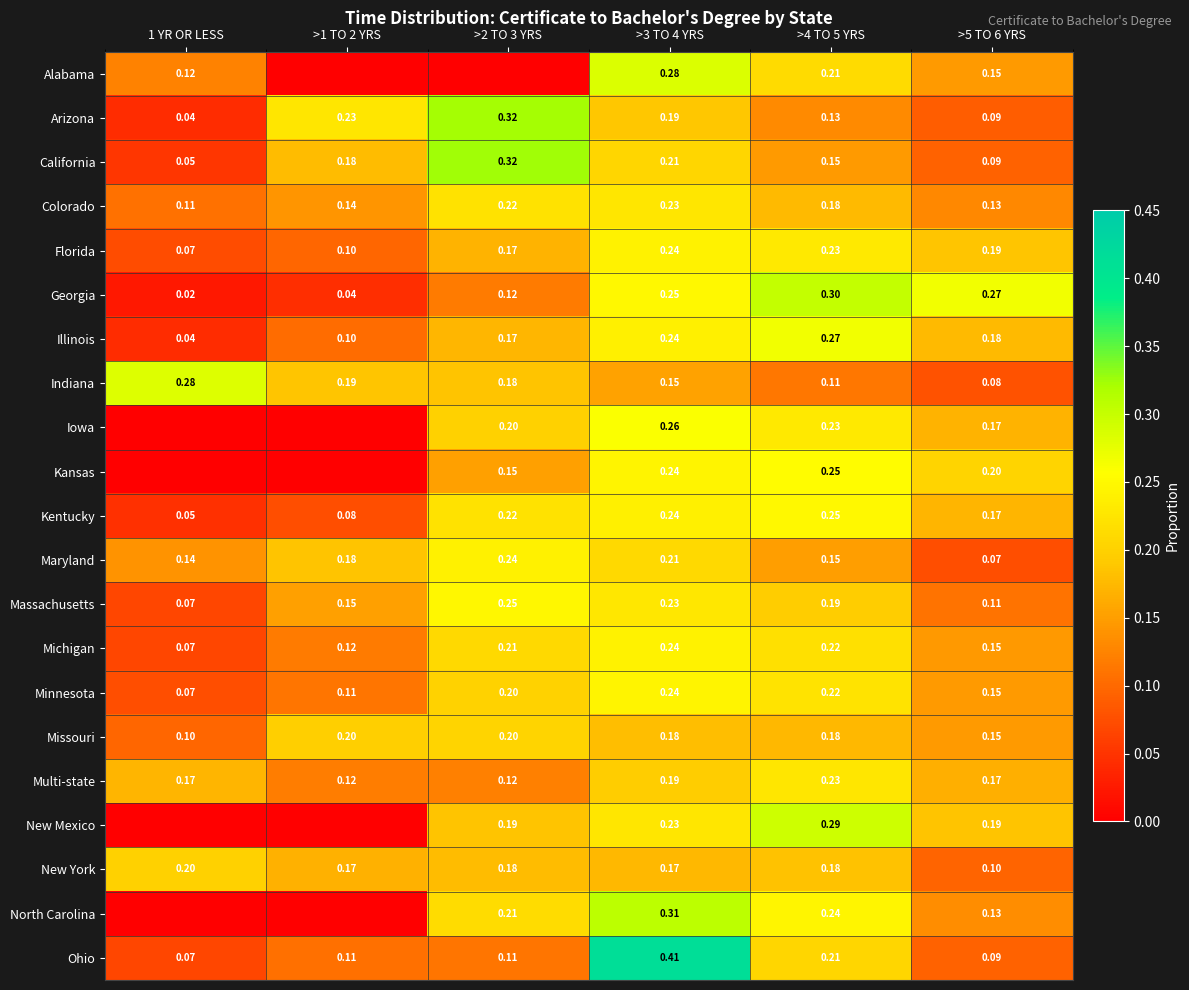

True or false: California has a value of 0.3 at >2 TO 3 YRS.

True